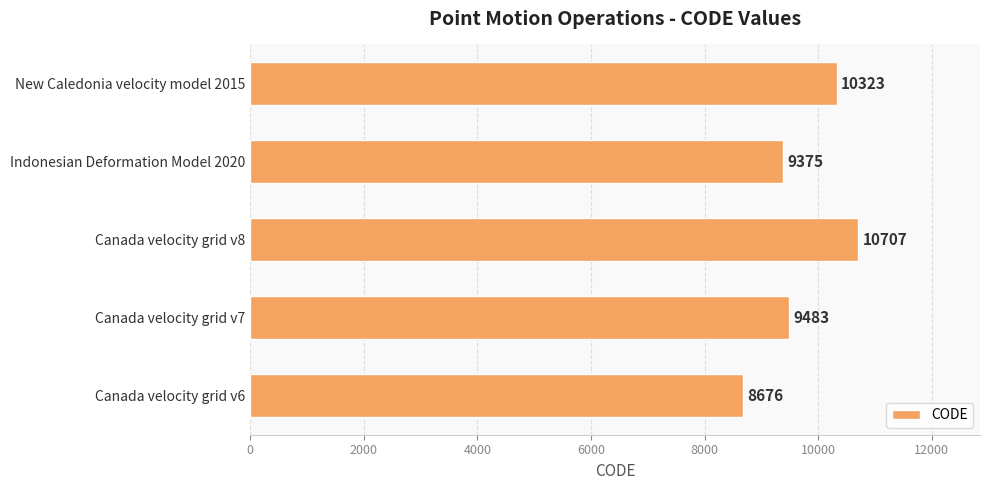

Read the value at Indonesian Deformation Model 2020, to the nearest 50.

9400